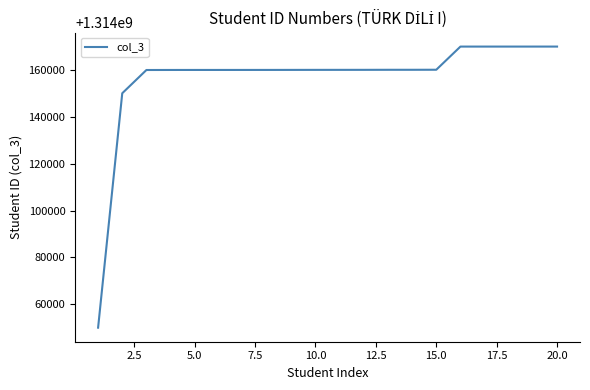

What is the difference between the maximum and minimum values?

119971